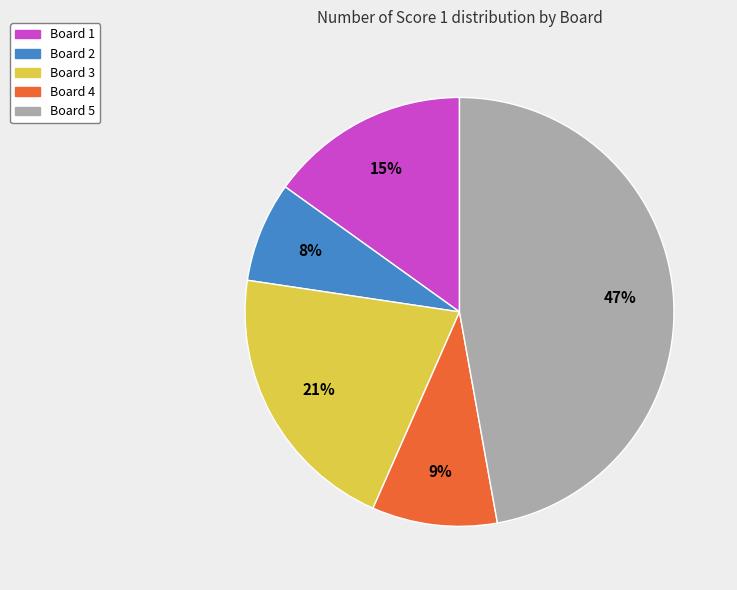

Which category has the smallest portion of the pie?

Board 2